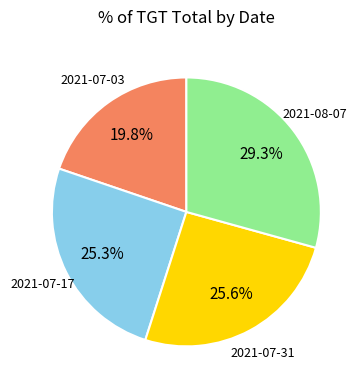

Does any single category account for the majority?

No